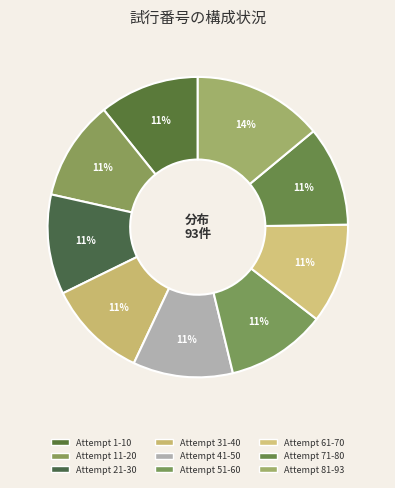

To the nearest percent, what percentage of the pie is Attempt 81-93?

14%